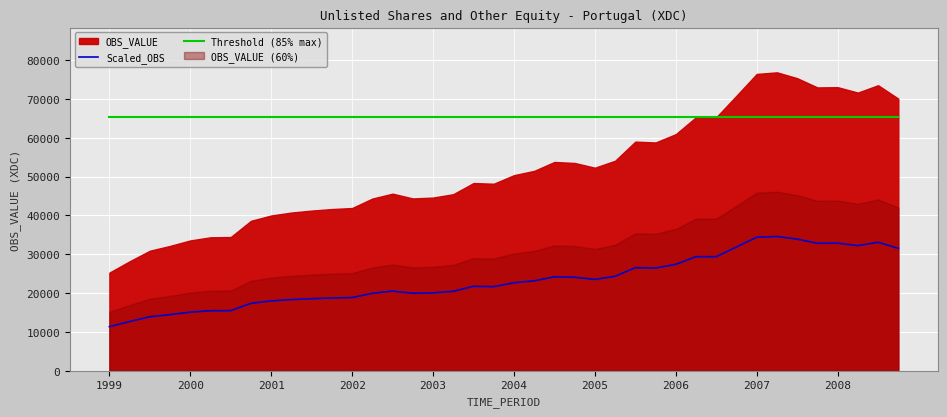

What is the minimum value shown in the chart?

11375.9